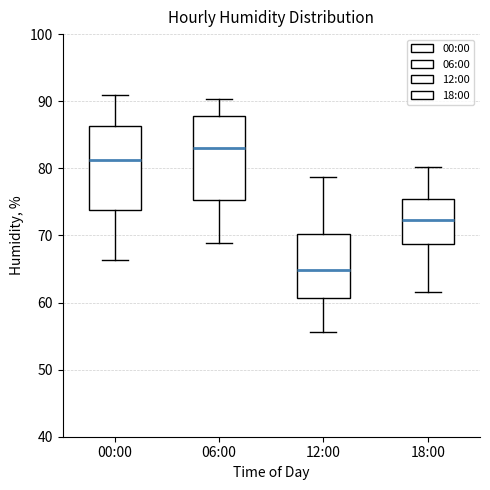

Where is the upper edge of the box for 00:00 on the y-axis? The values are not printed on the chart, so give them approximately, as read against the axis.

86